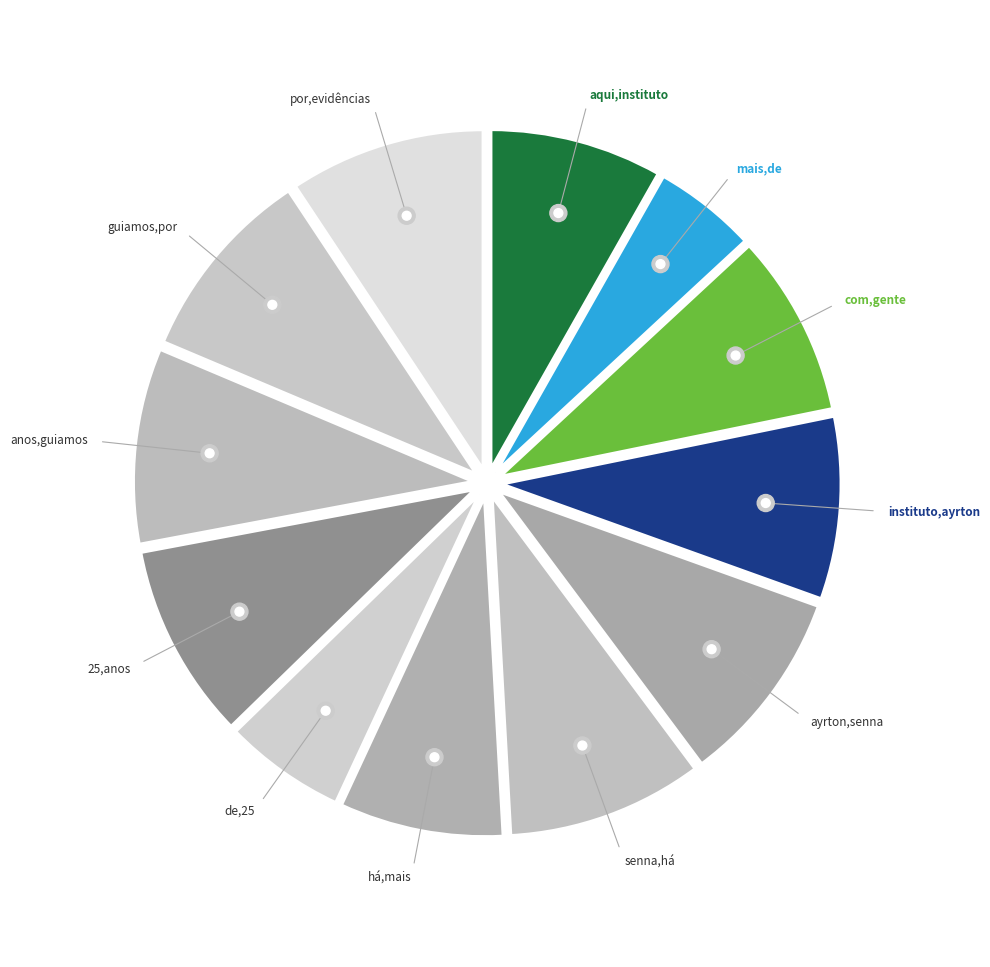

Combined, what portion of the pie is guiamos,por and 25,anos?

18.6%